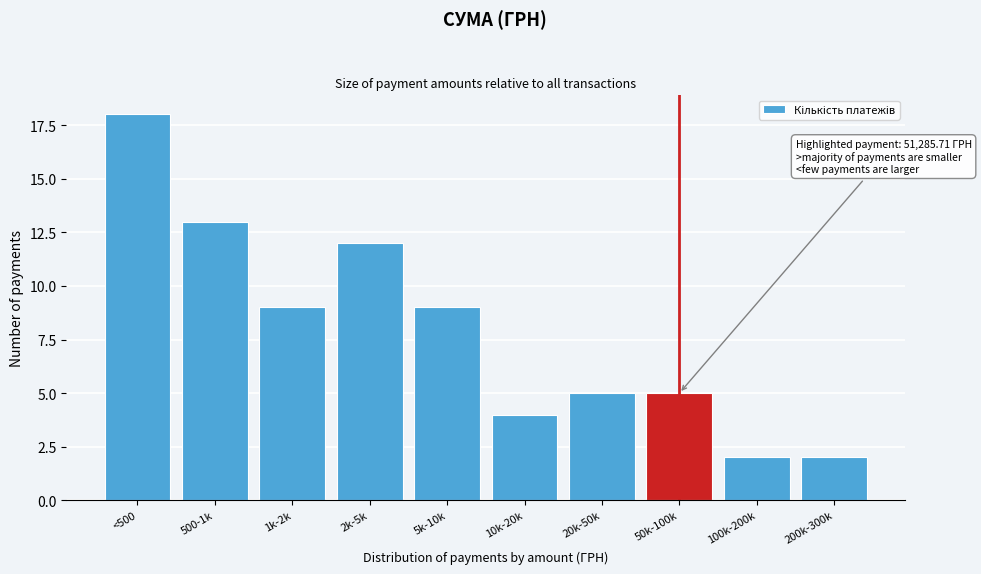

Reading left to right, list all the values displayed in this chart.

18	13	9	12	9	4	5	5	2	2